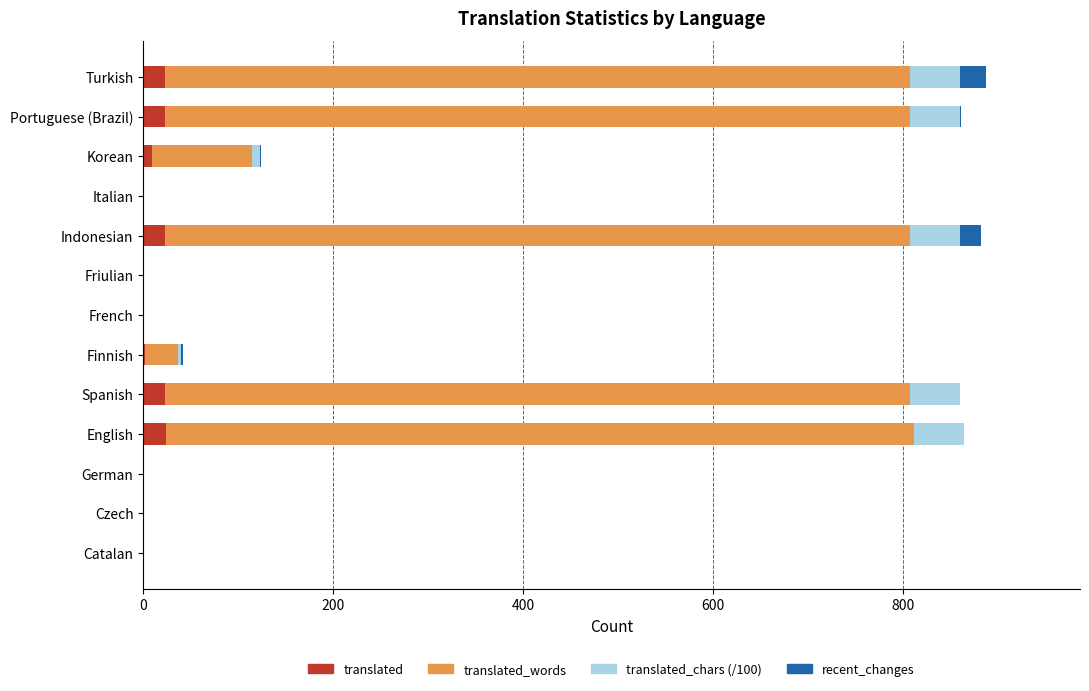

How many categories are shown in the chart?

13